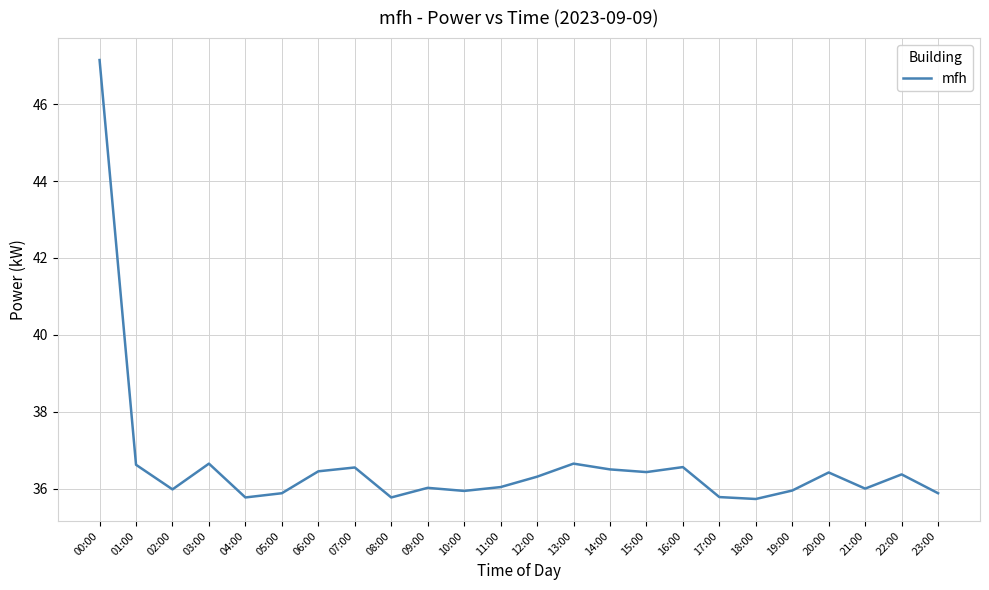

True or false: the data shows 50.2 at 12:00.

False